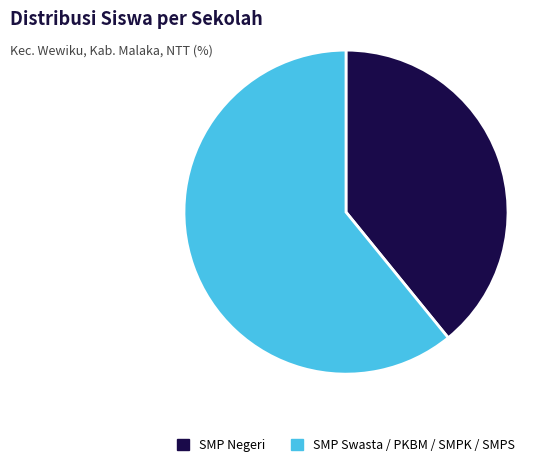

Is there a majority slice in this chart?

Yes